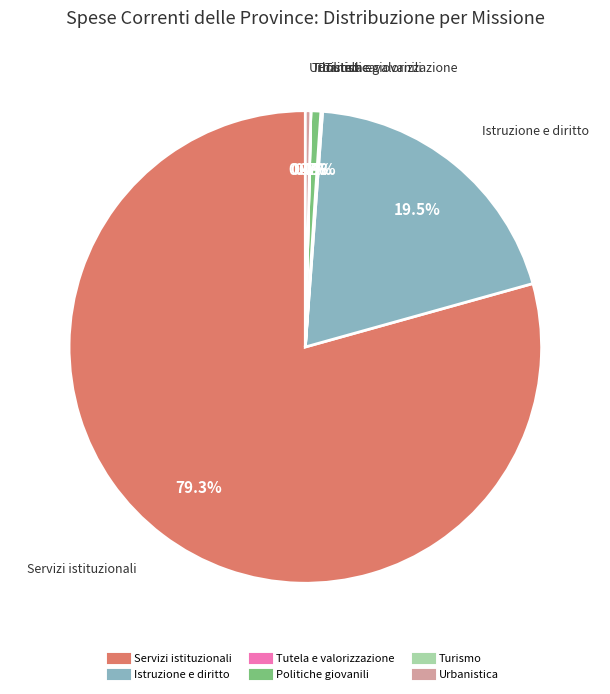

What is the largest slice in the pie chart?

Servizi istituzionali